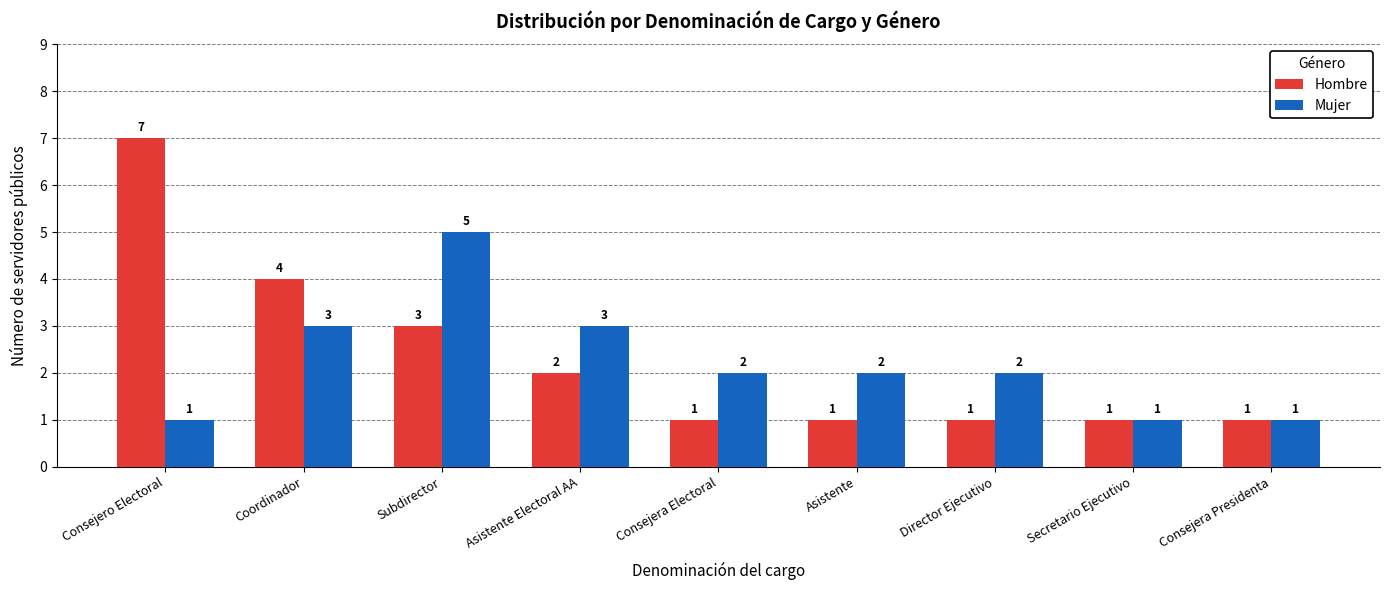

What is the greatest value displayed?

7